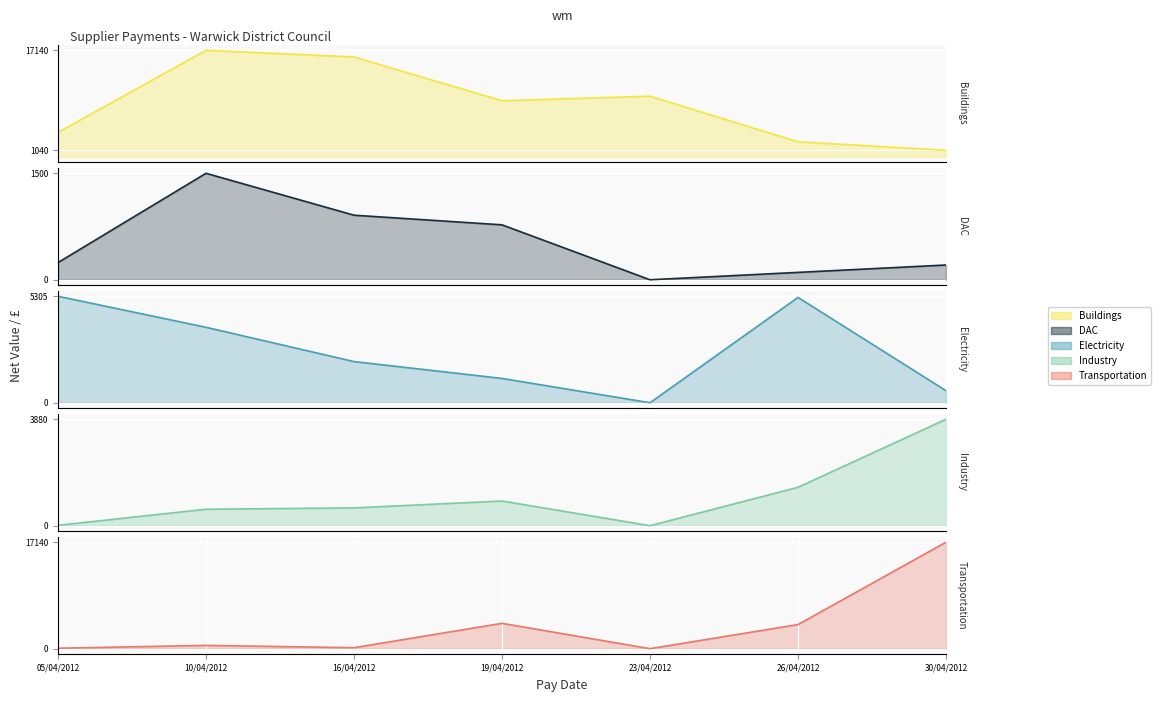

What is the sum of the Electricity values at 30/04/2012 and 16/04/2012?

2650.7